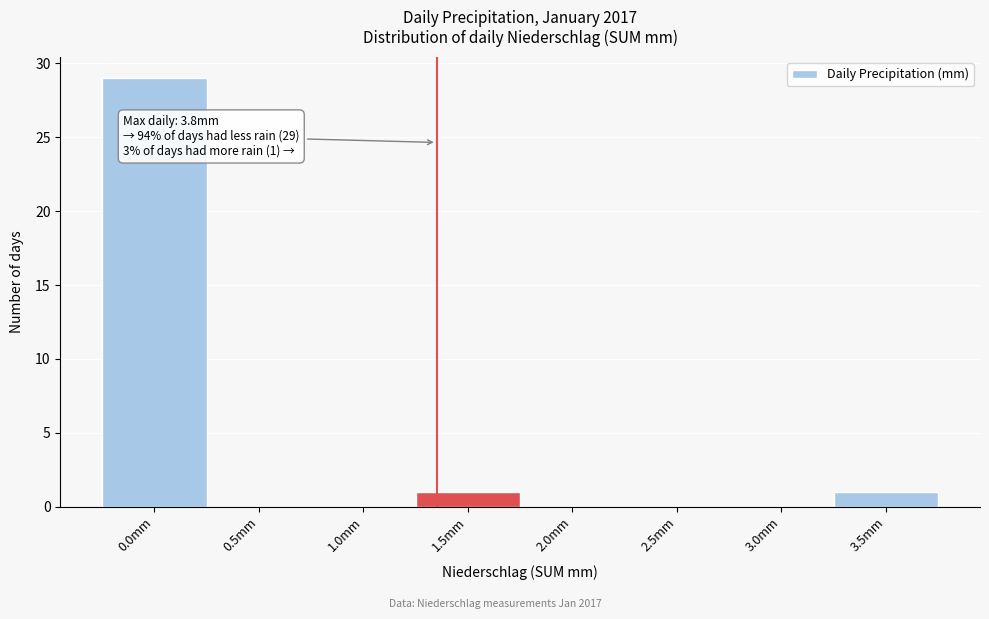

Reading right to left, extract all data points from this chart.

3.5mm=1	3.0mm=0	2.5mm=0	2.0mm=0	1.5mm=1	1.0mm=0	0.5mm=0	0.0mm=29